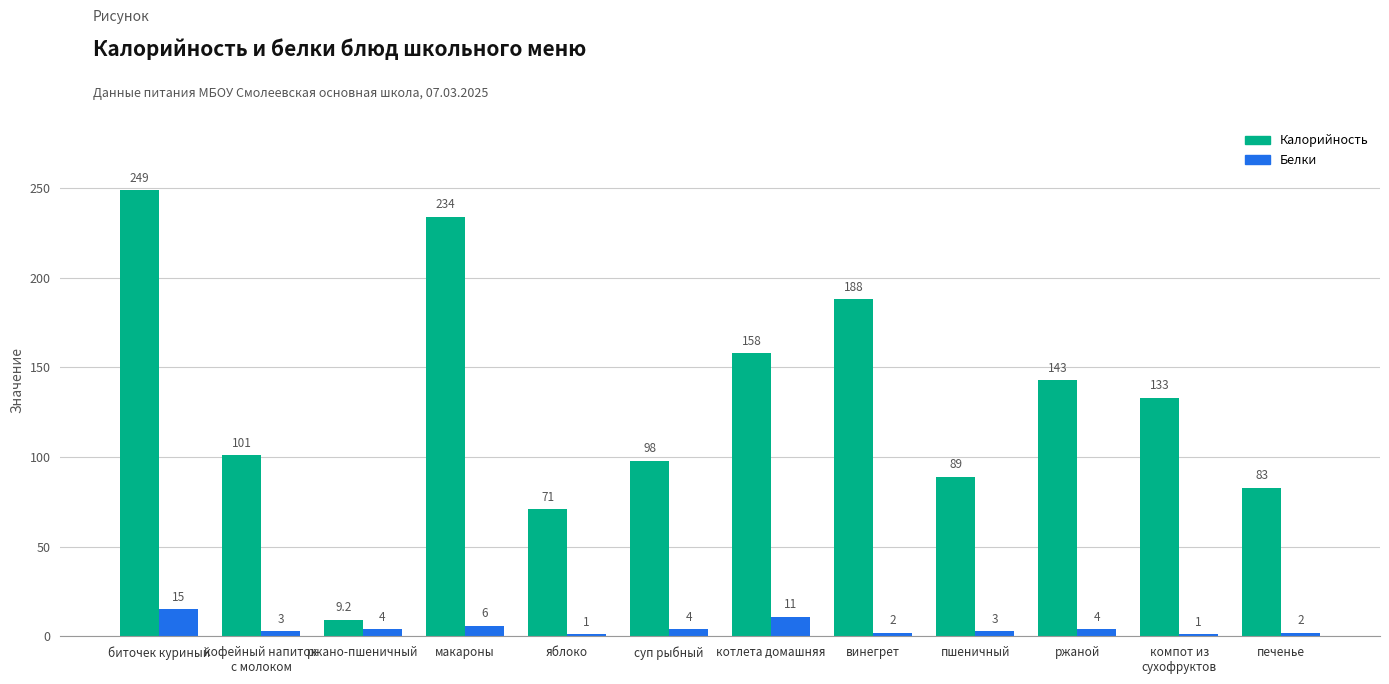

Rank the series at печенье from lowest to highest value.

Белки, Калорийность